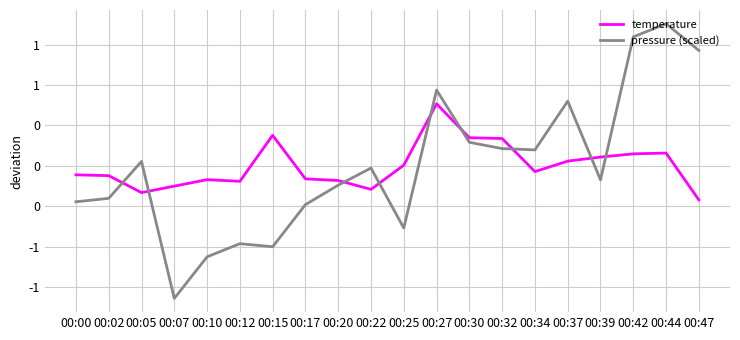

At which label does temperature first exceed 0?

00:15